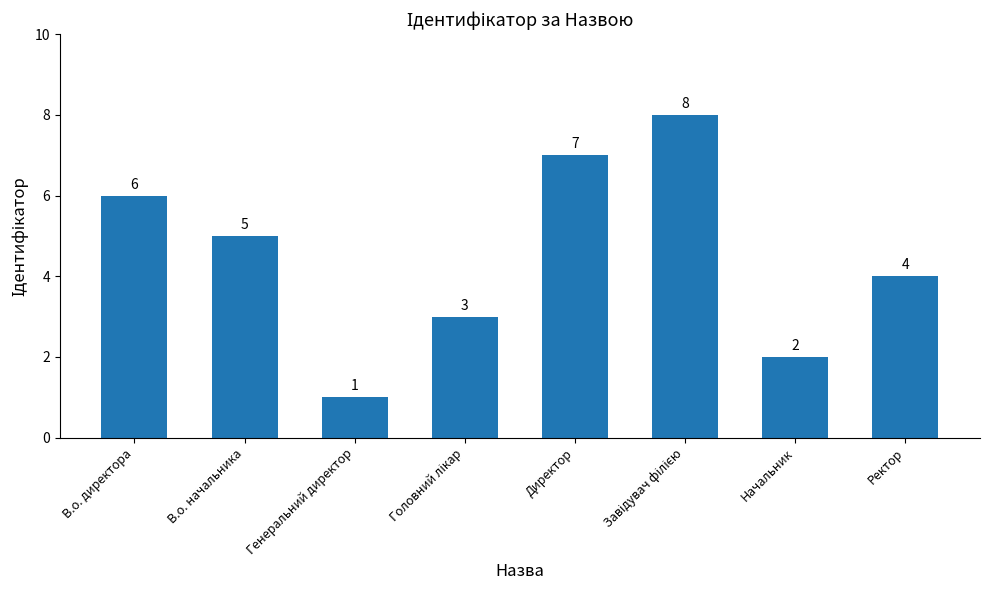

What is the value of the 6th bar from the left?

8